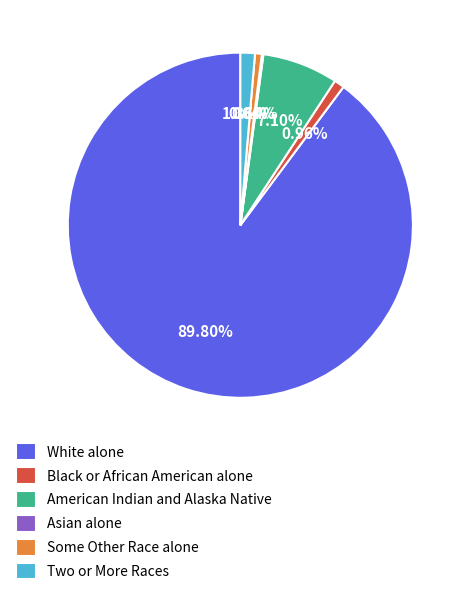

Which category has the biggest portion of the pie?

White alone